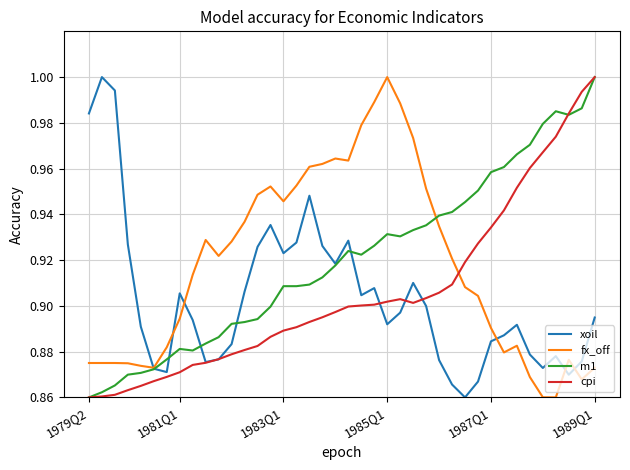

What is the difference between the maximum and minimum values in the cpi series?

0.1